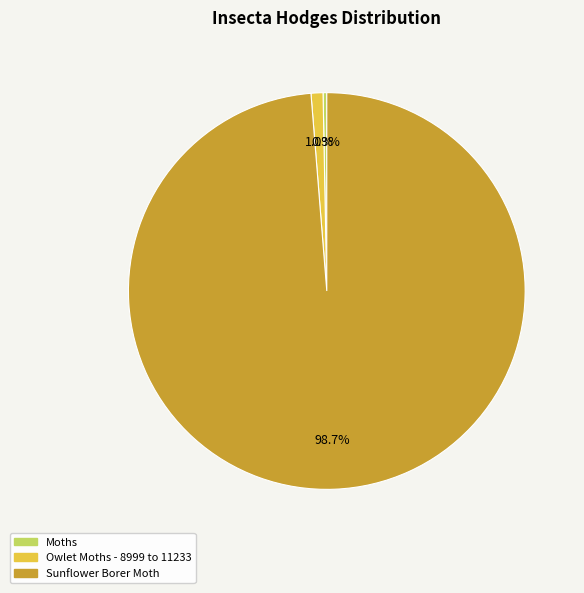

Is there a majority slice in this chart?

Yes